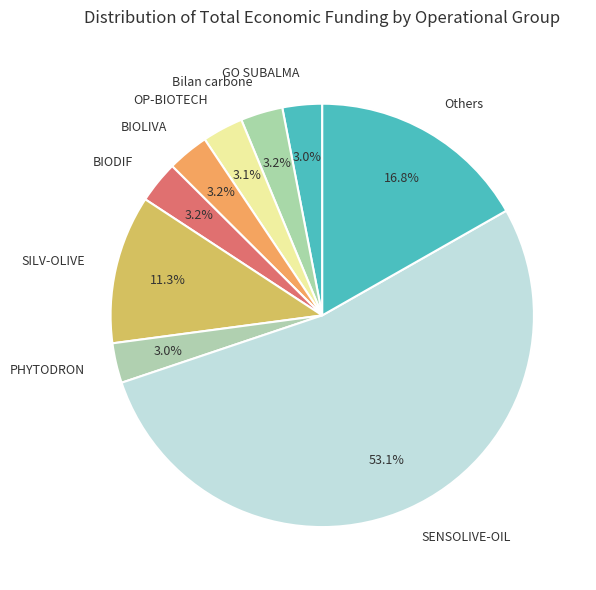

To the nearest percent, what is the difference between the largest and smallest slice percentages?

50%